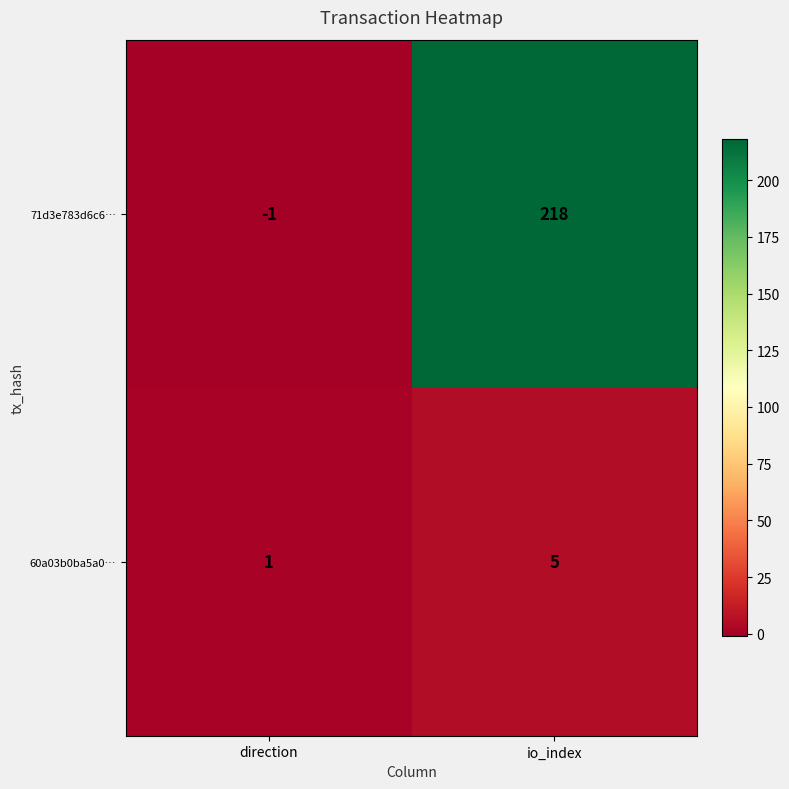

Which category has the highest value in the 71d3e783d6c6… series?

io_index